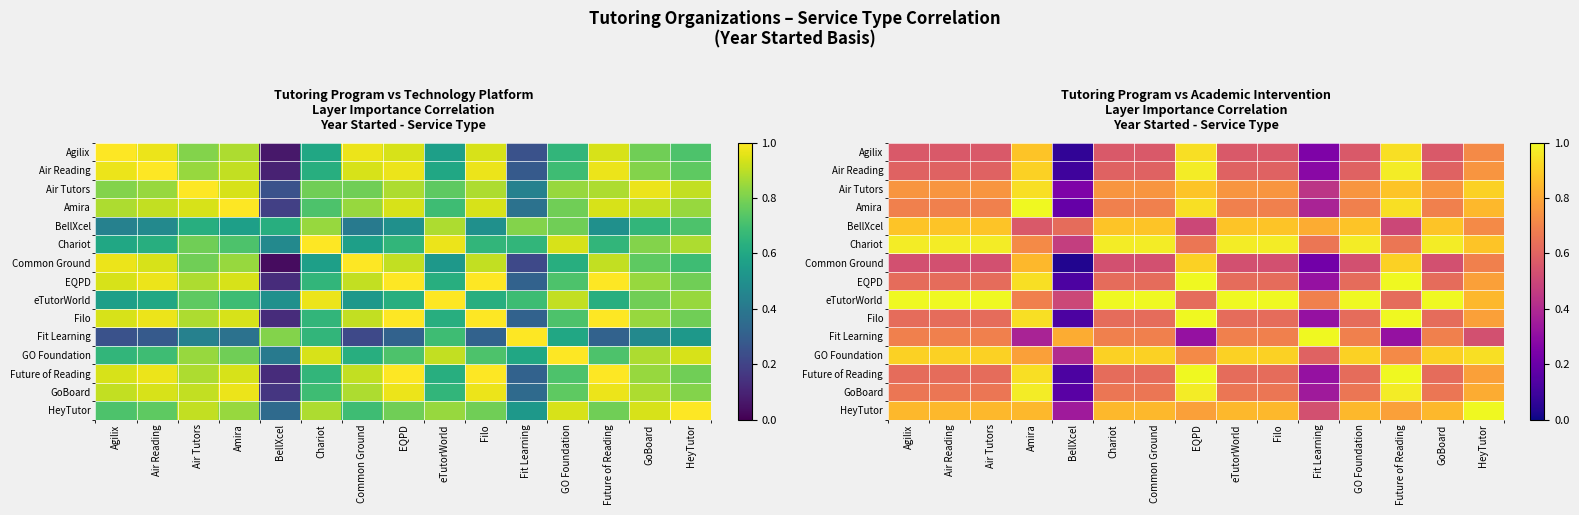

Which has a higher value, GO Foundation or BellXcel?

GO Foundation